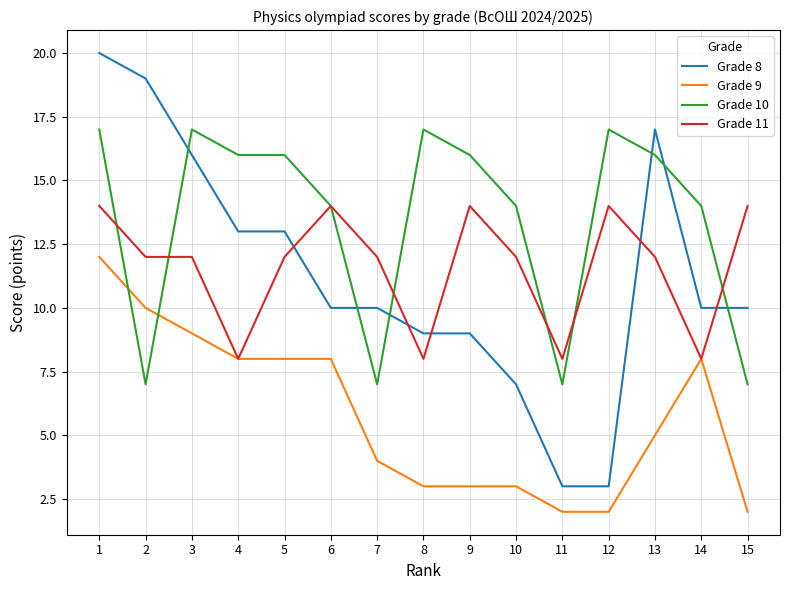

Rank the series at 11 from lowest to highest value.

Grade 9, Grade 8, Grade 10, Grade 11